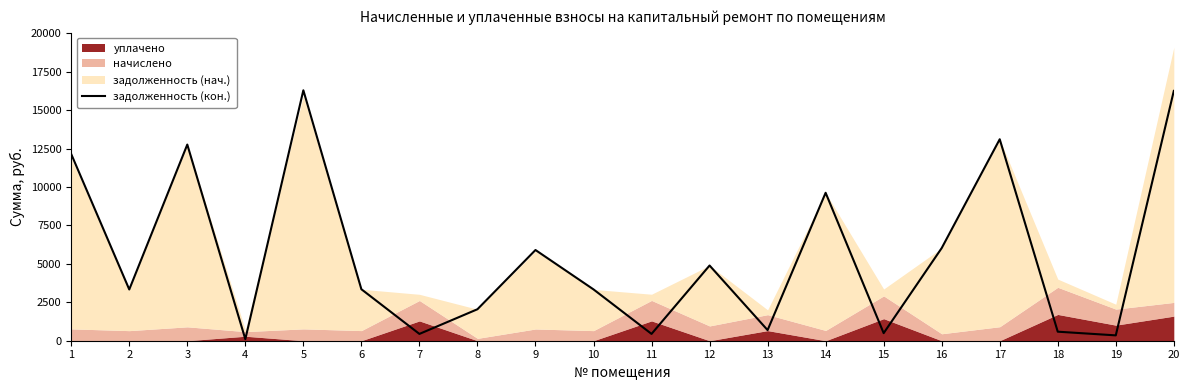

What is the highest value of the задолженность (кон.) series?

16298.4